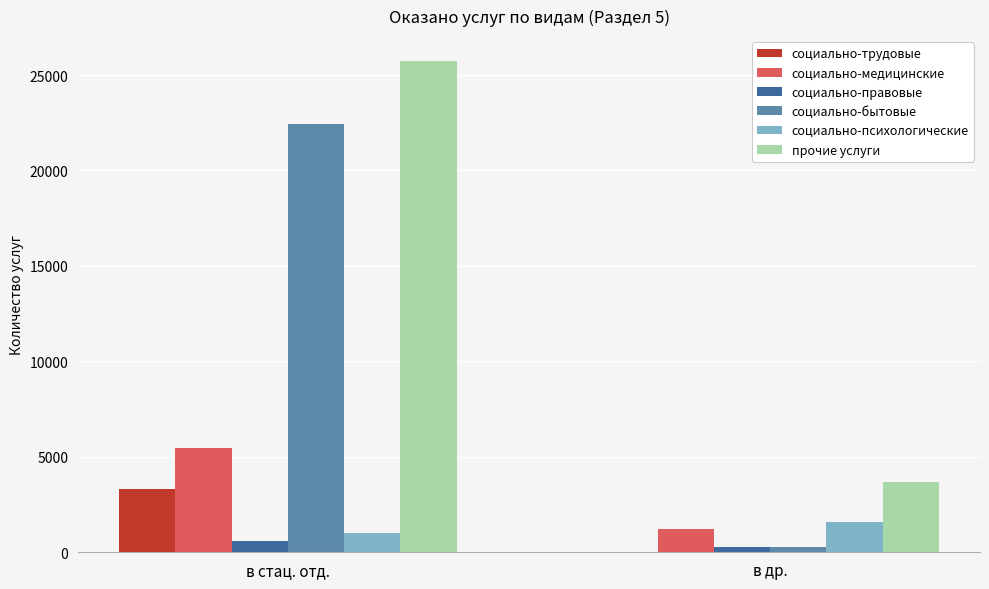

What is the greatest value displayed?

25751